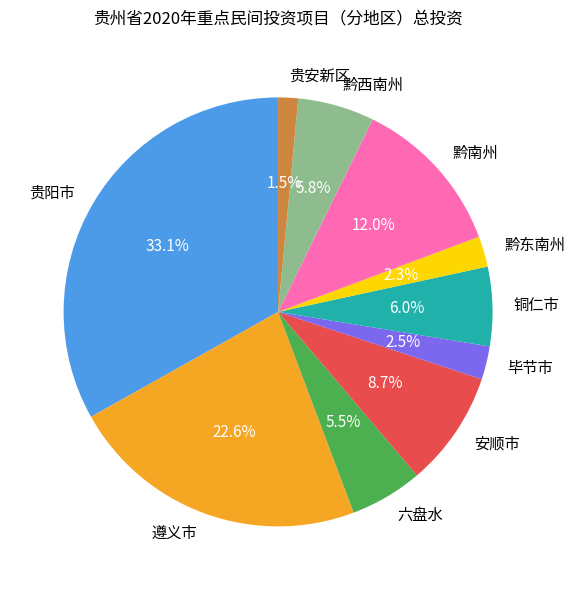

What percentage do 黔东南州 and 黔西南州 together represent?

8.1%